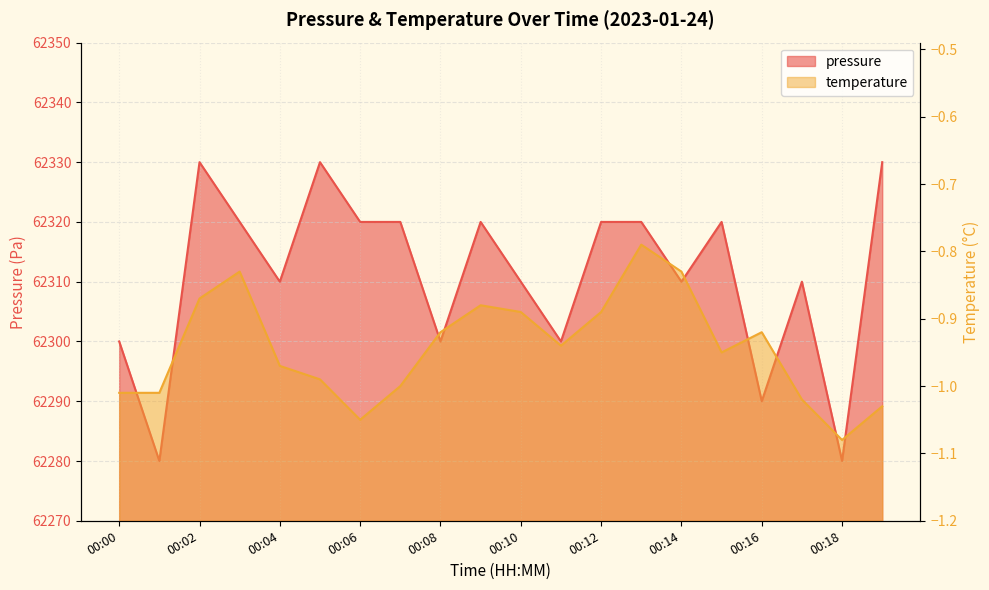

What is the minimum value for temperature?

-1.1